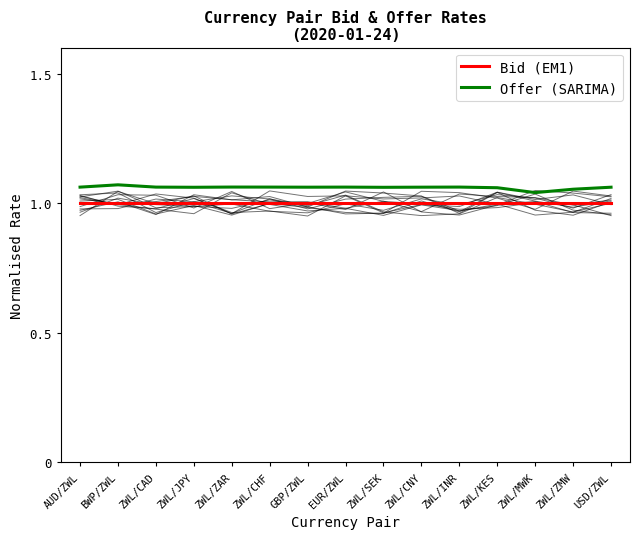

What is the sum of the Bid (EM1) values at ZWL/CAD and AUD/ZWL?

2.0